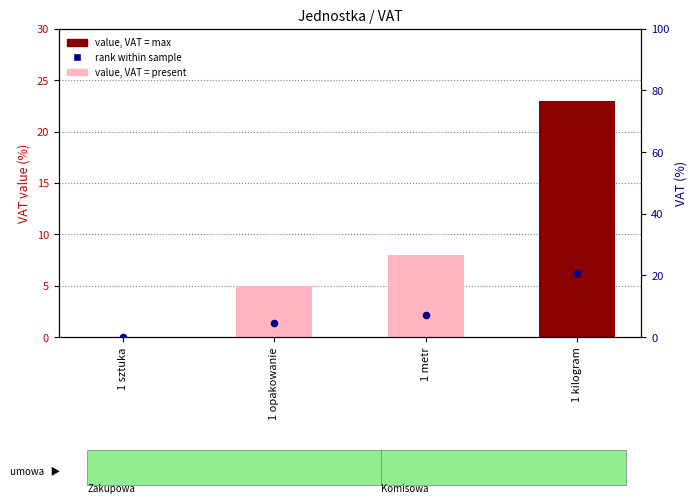

Which series contains the highest Y value?

value, VAT rate